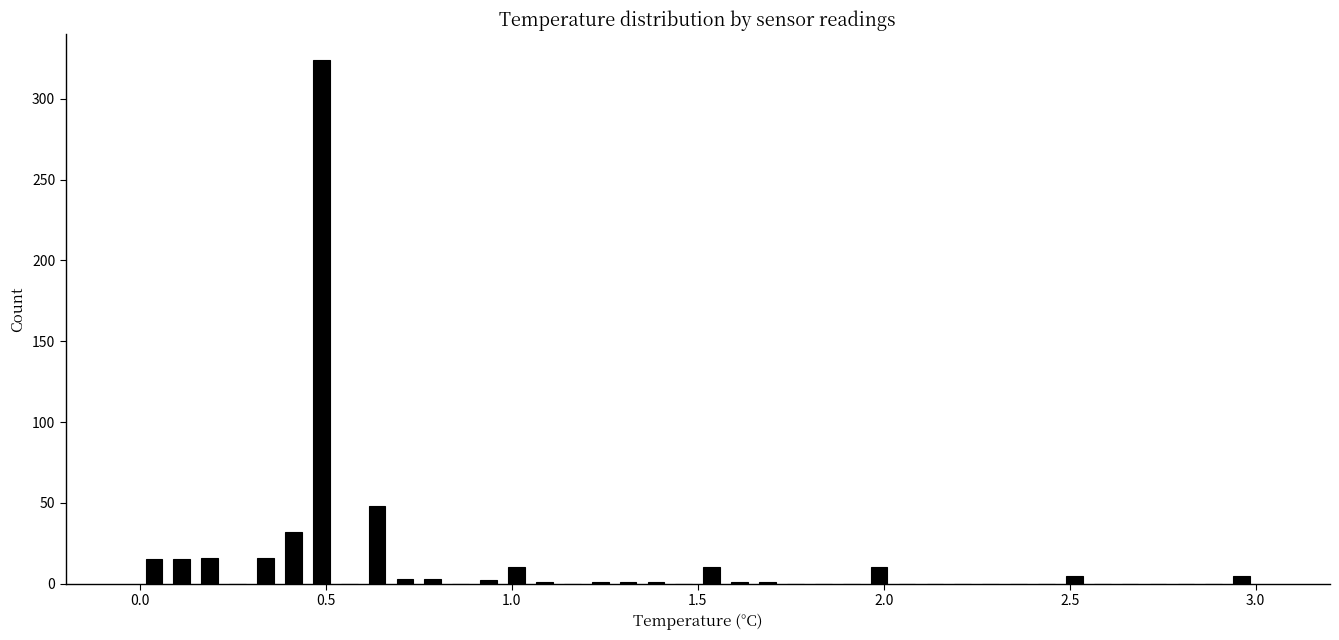

Around what value on the x-axis is the tallest bar? Give the approximate position of its centre, as read against the axis.

0.50